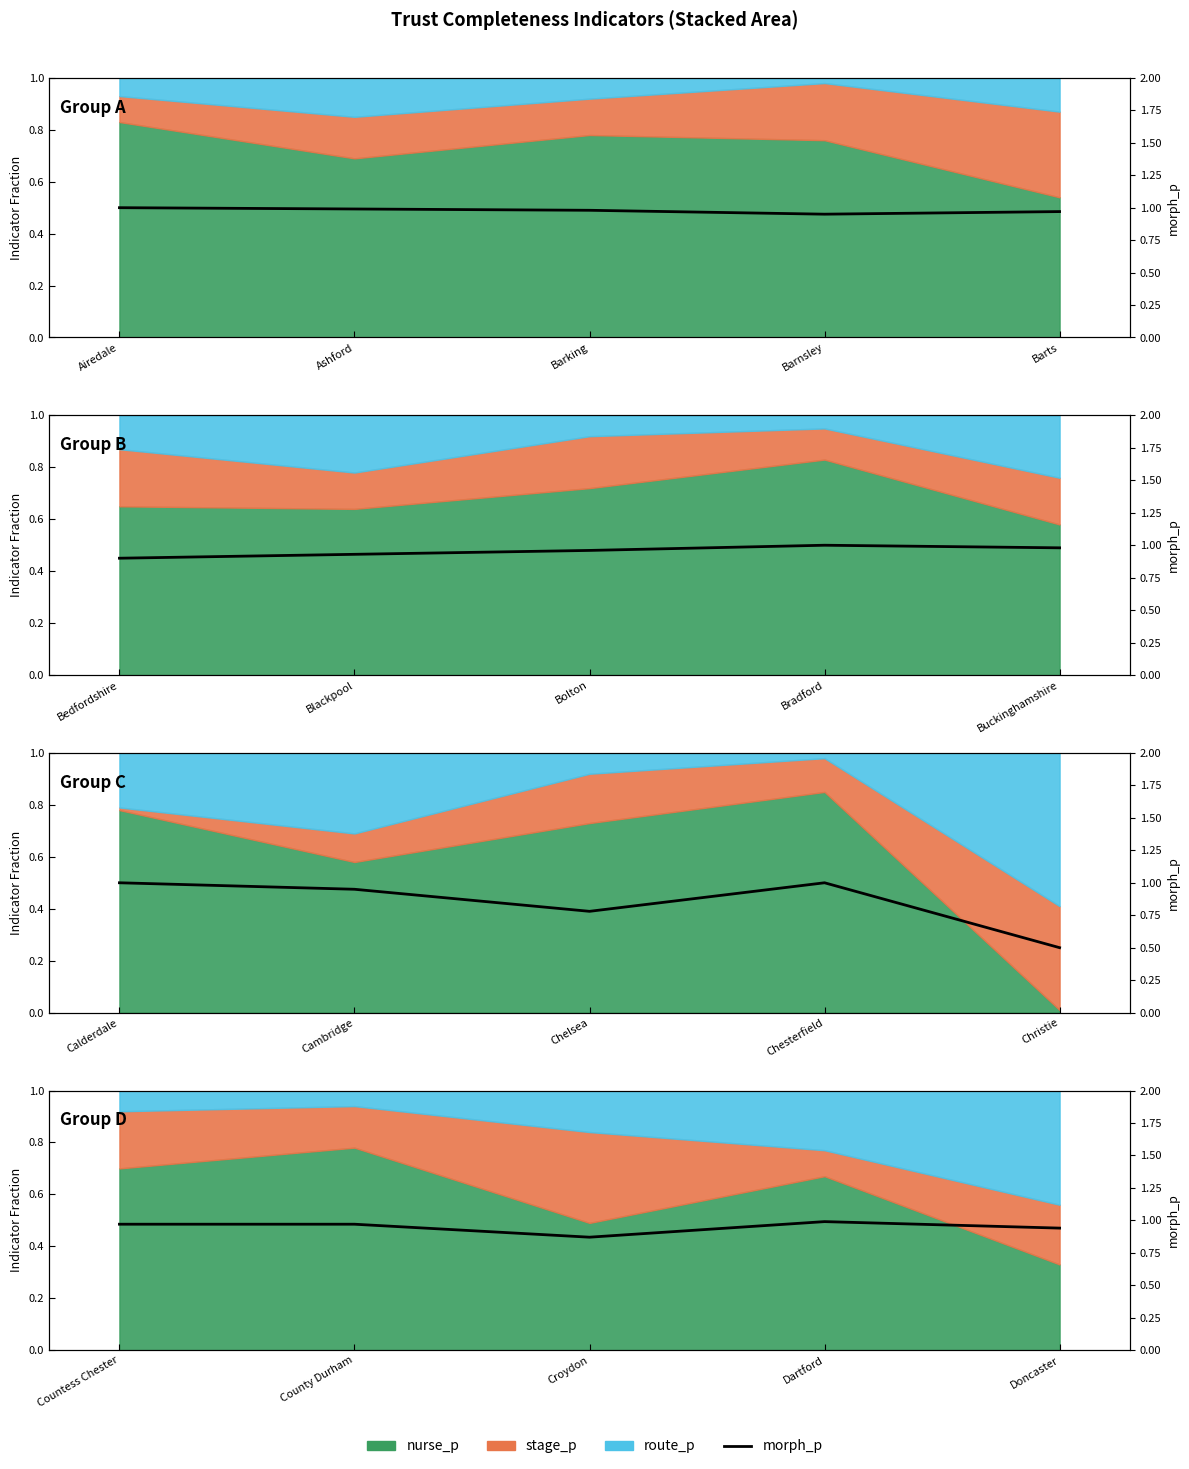

What is the sum of the values at Barts and Ashford?

1.9